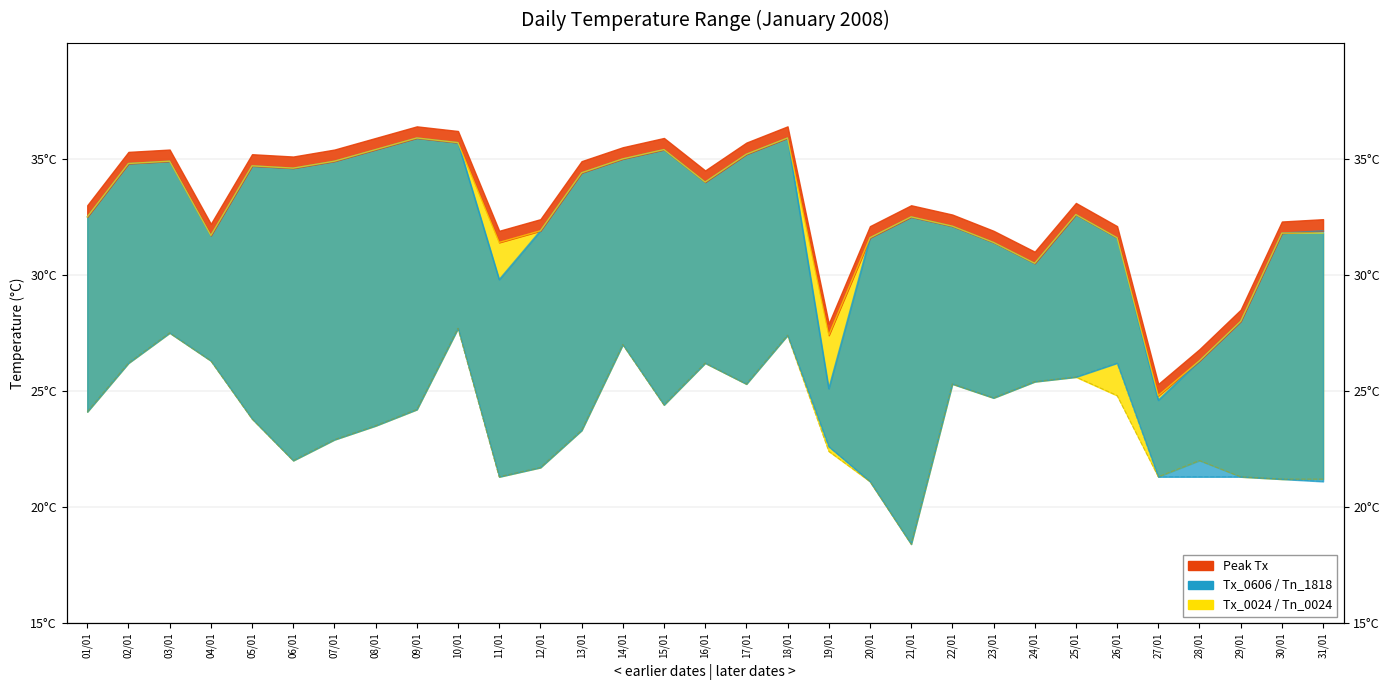

What is the label of the 29th point from the right?

03/01